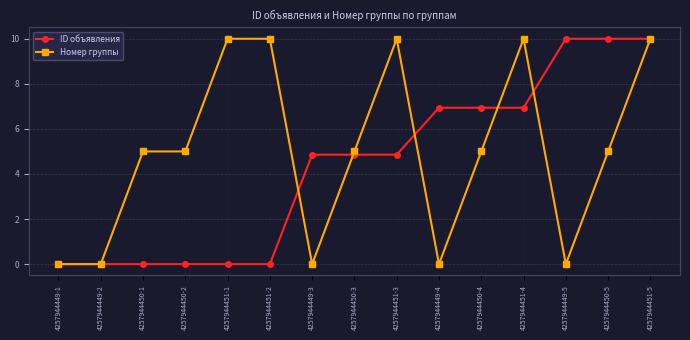

What is the difference between the second highest and minimum values in the Номер группы series?

10.0